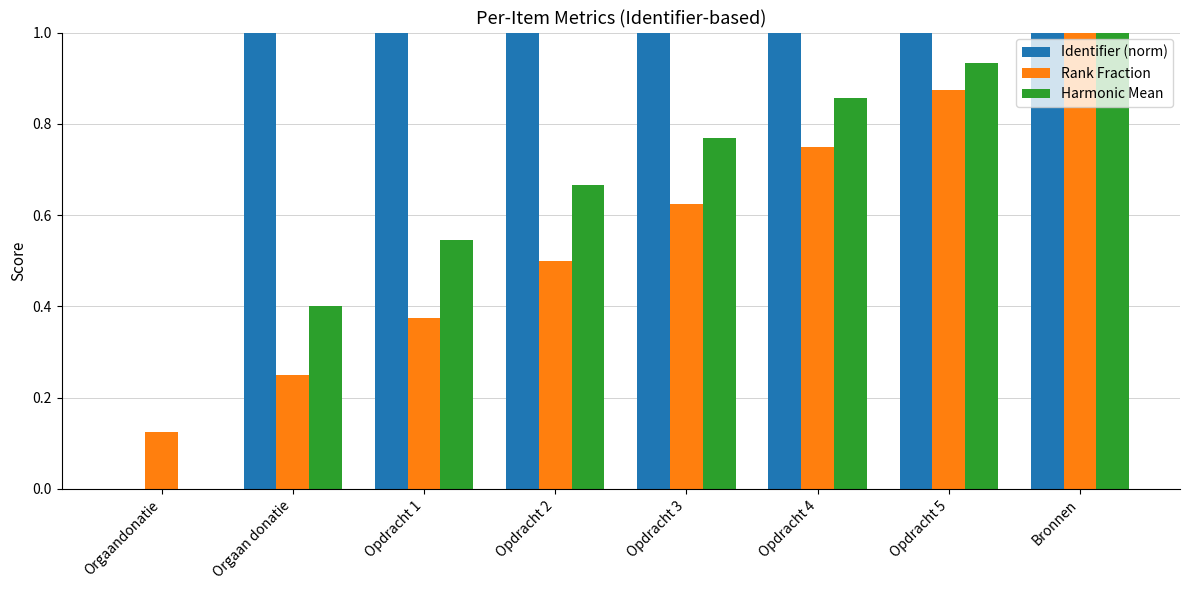

How many series are shown in this chart?

3